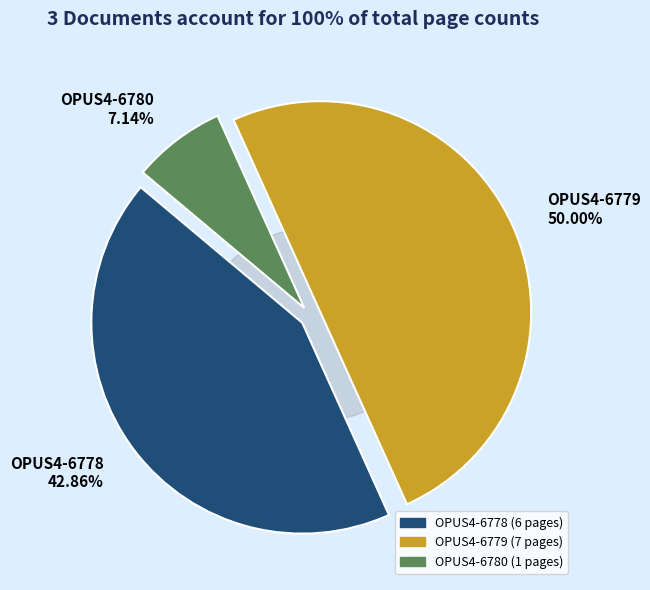

Rank the categories by value from lowest to highest.

OPUS4-6780, OPUS4-6778, OPUS4-6779